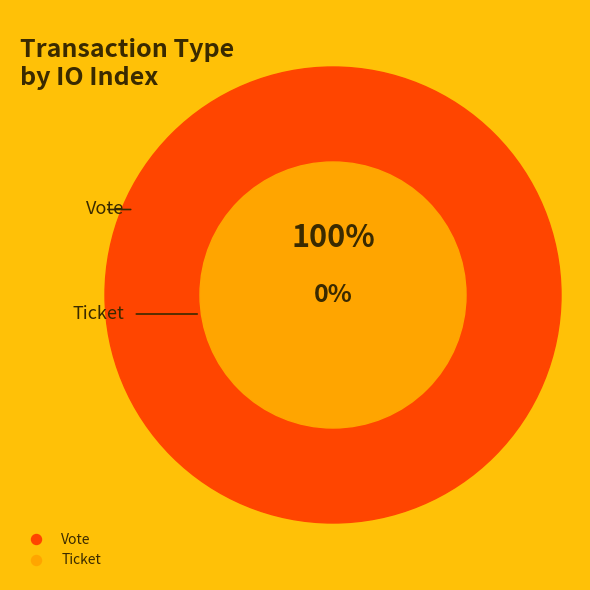

Which slice is the largest?

Vote